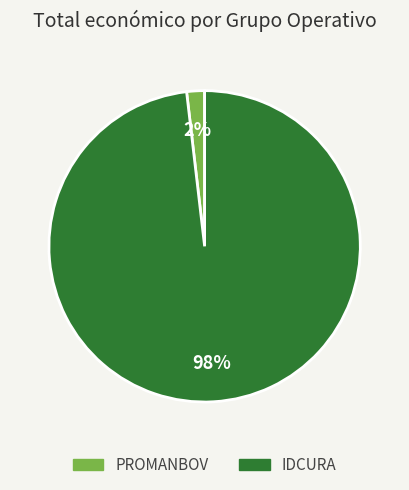

To the nearest percent, what percentage of the pie is IDCURA?

98%